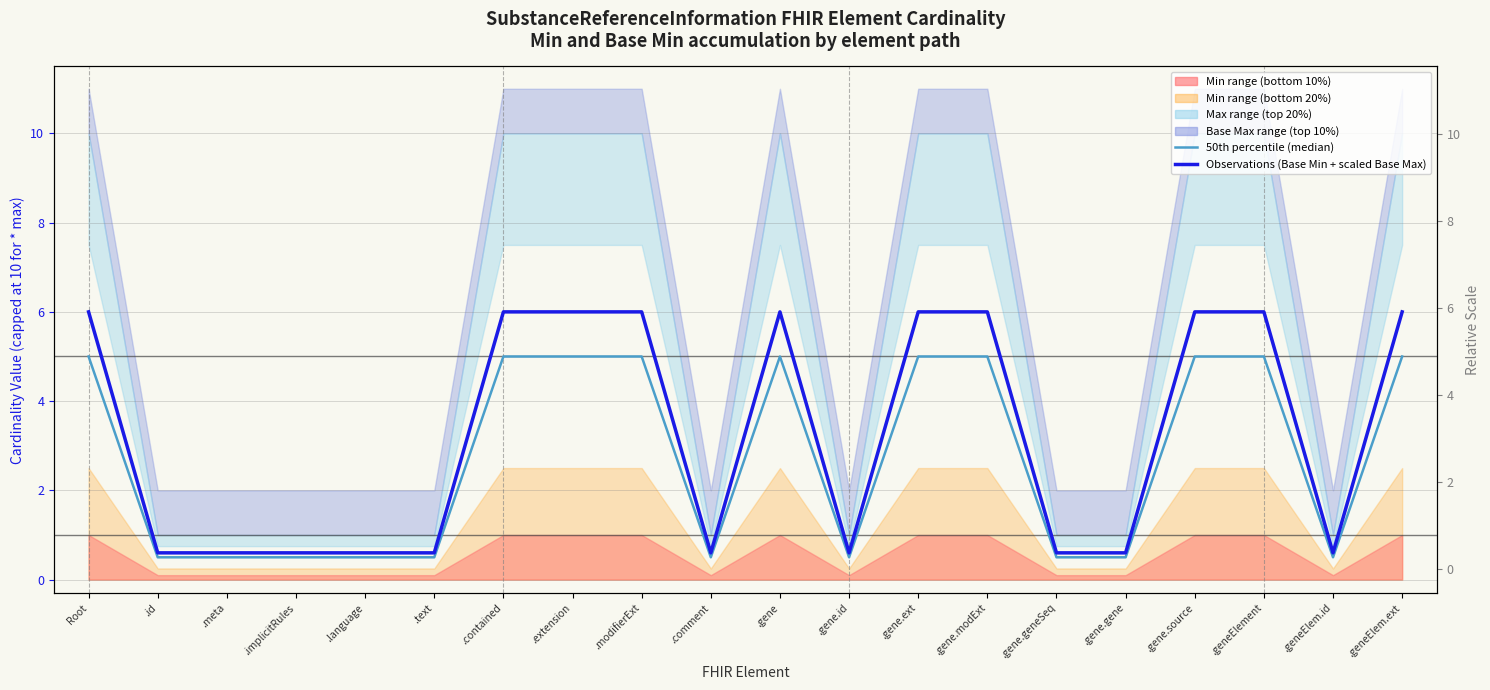

What is the value of the 50th percentile (median) point at the 14th from the left?

5.0